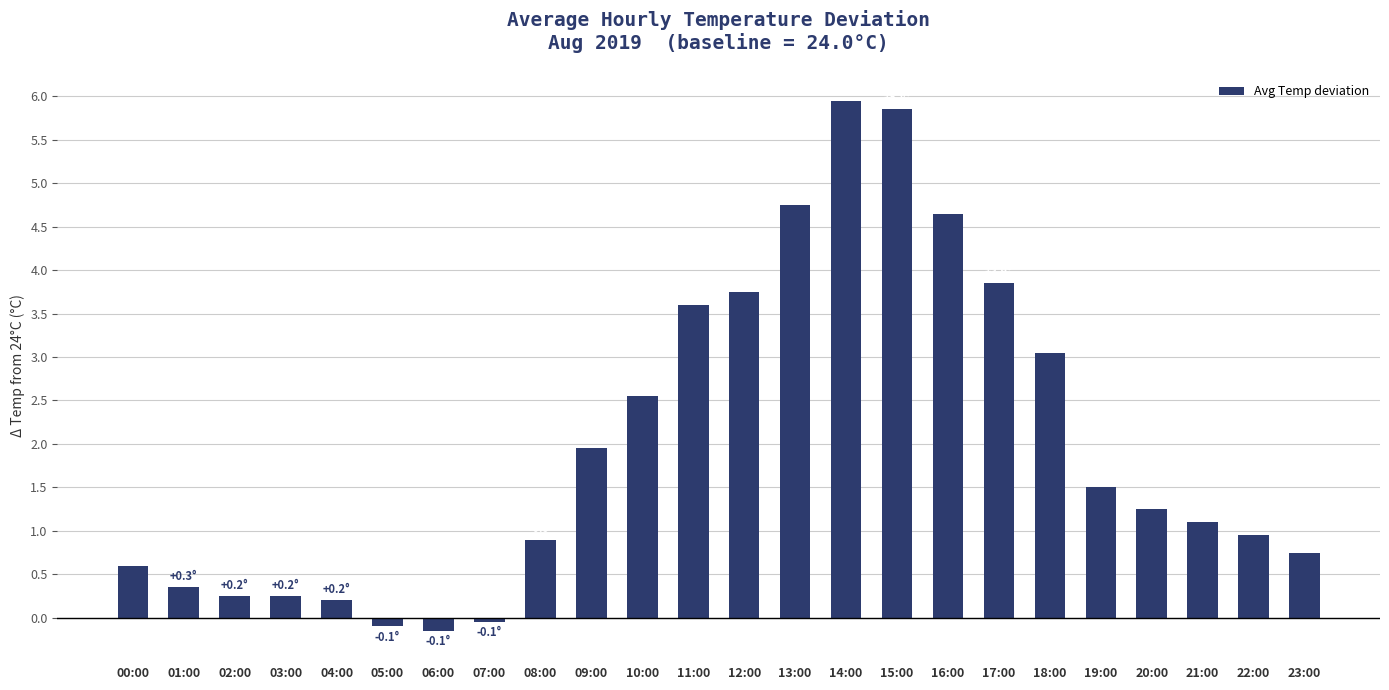

What is the average value?

2.0